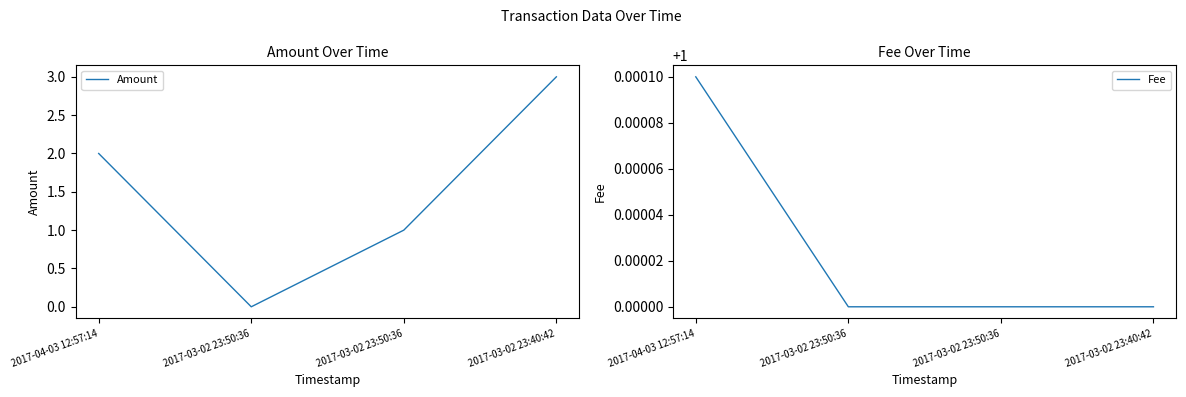

Rank the series at 2017-03-02 23:50:36 from lowest to highest value.

Amount, Fee